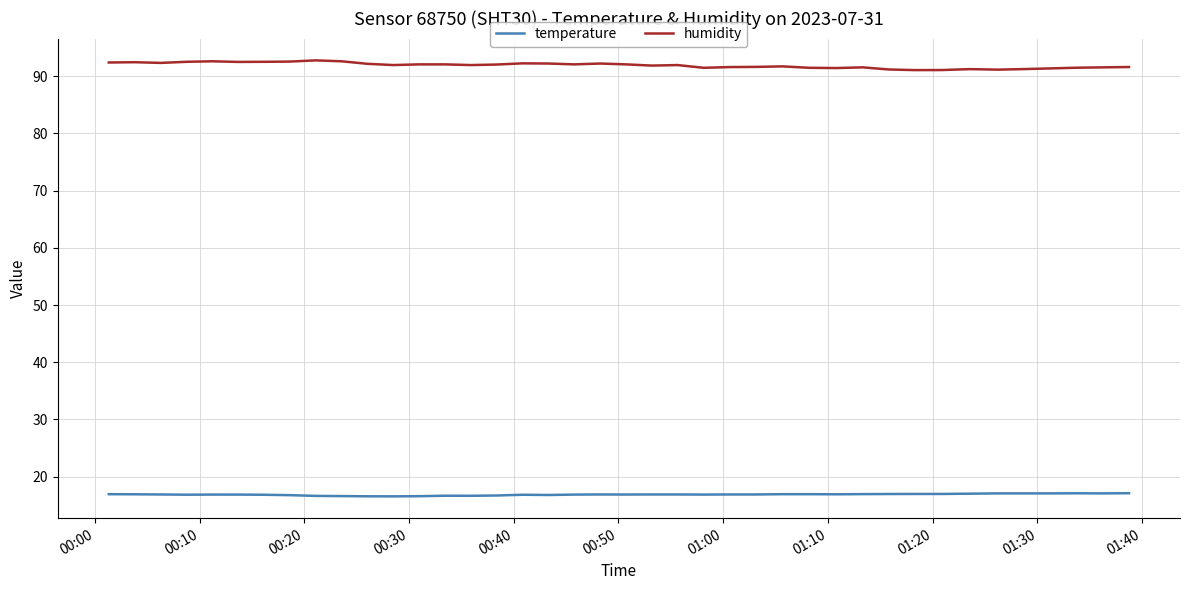

Which series has the largest total across all categories?

humidity